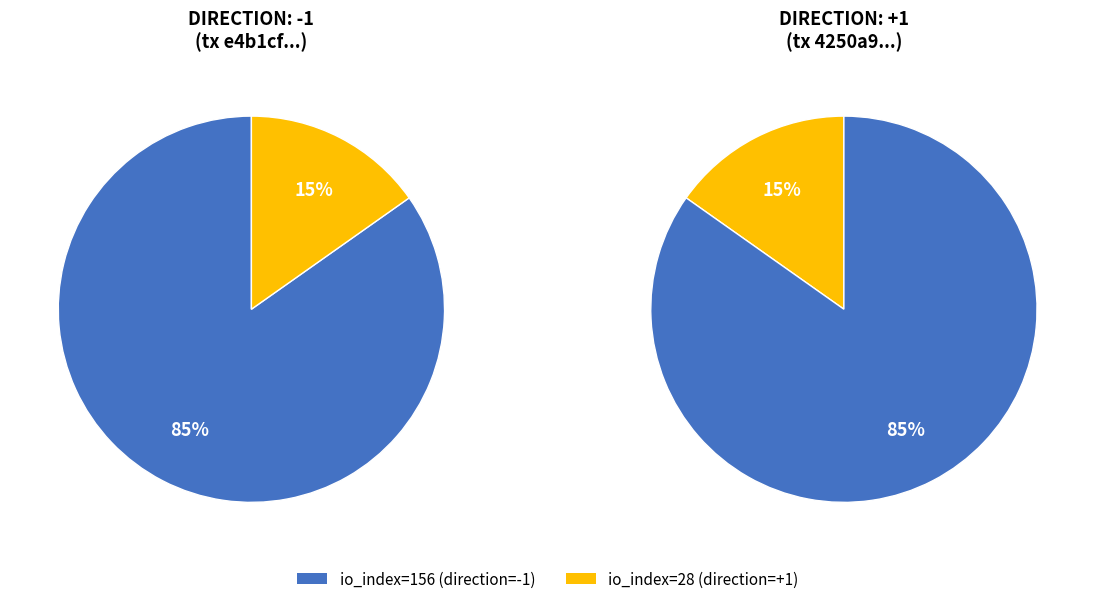

Between 1 and io_index, which is larger?

io_index